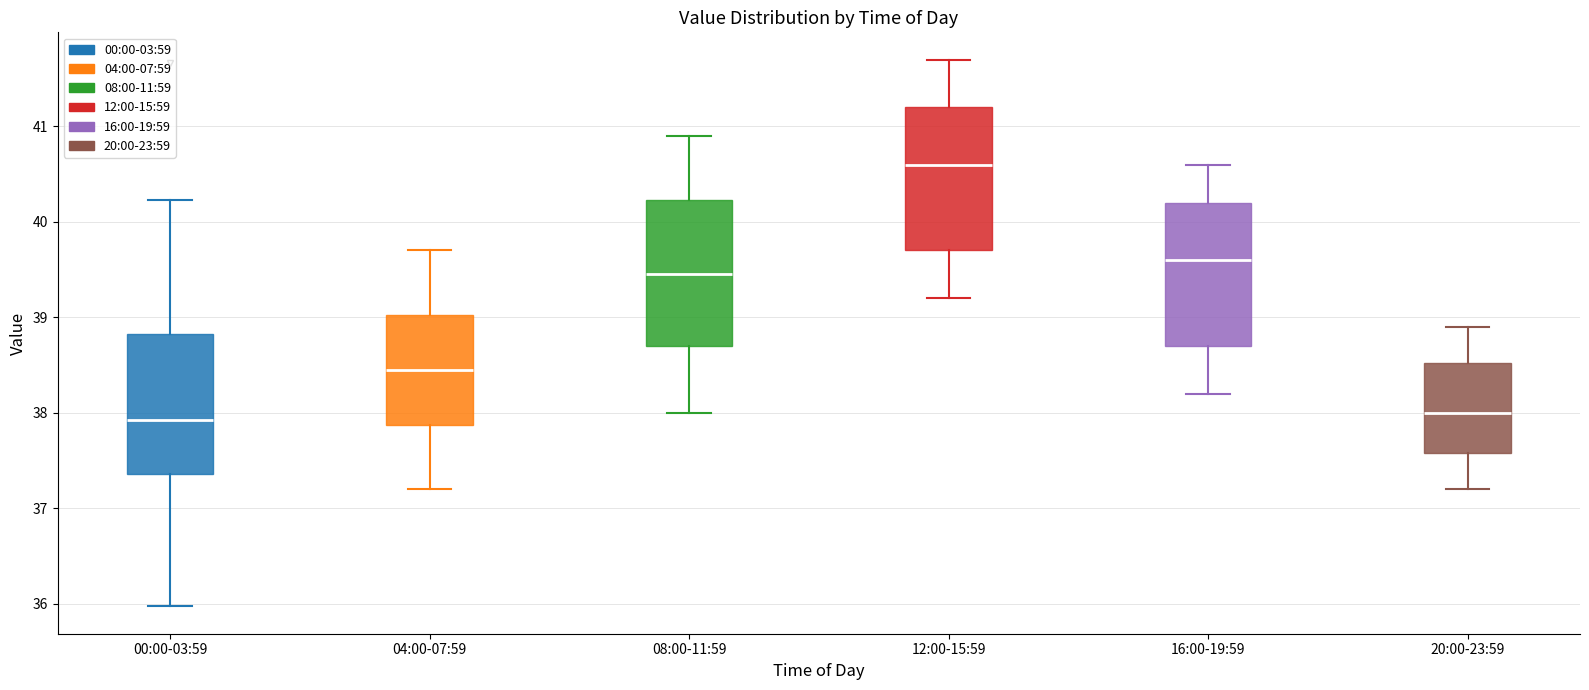

Reading left to right, read every box against the y-axis: the position of its median line, the range the box covers, and the ends of its whiskers. The values are not printed on the chart, so give them approximately, as read against the axis.

00:00-03:59: median 37.9, box 37.4 to 38.8, whiskers 36.0 to 40.2
04:00-07:59: median 38.5, box 37.9 to 39.0, whiskers 37.2 to 39.7
08:00-11:59: median 39.5, box 38.7 to 40.2, whiskers 38.0 to 40.9
12:00-15:59: median 40.6, box 39.7 to 41.2, whiskers 39.2 to 41.7
16:00-19:59: median 39.6, box 38.7 to 40.2, whiskers 38.2 to 40.6
20:00-23:59: median 38.0, box 37.6 to 38.5, whiskers 37.2 to 38.9